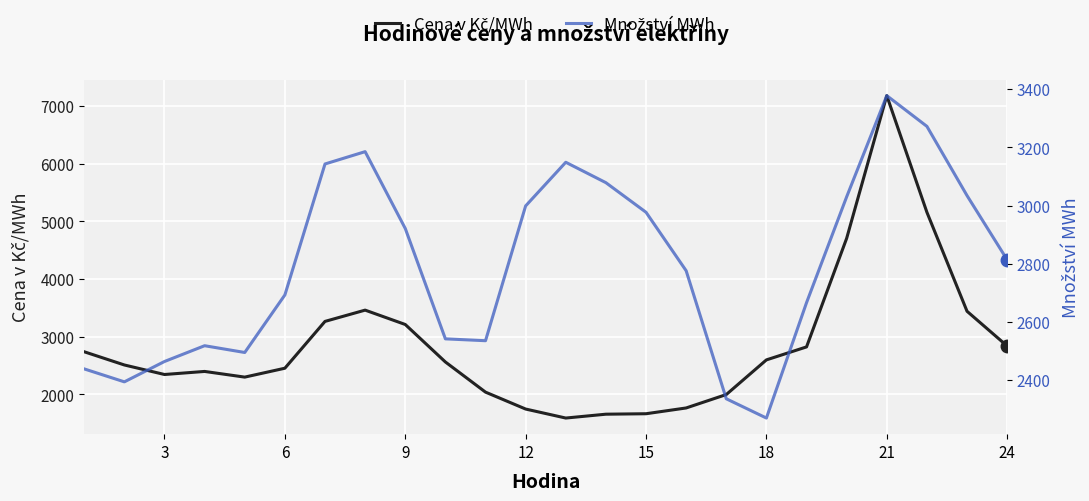

Which series has the largest total across all categories?

Cena v Kč/MWh